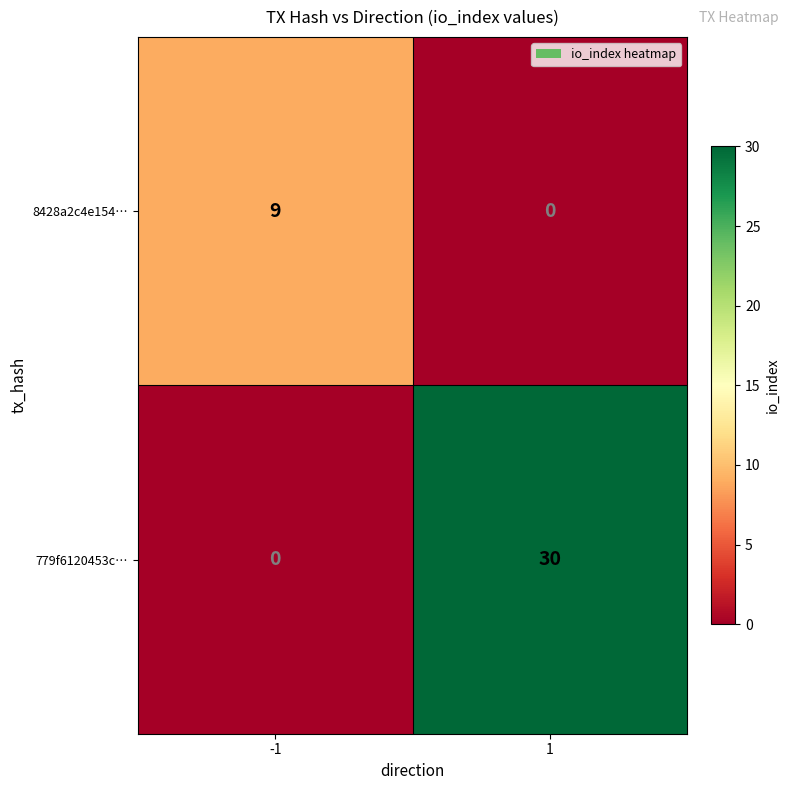

Which series has the widest spread of values?

779f6120453c…